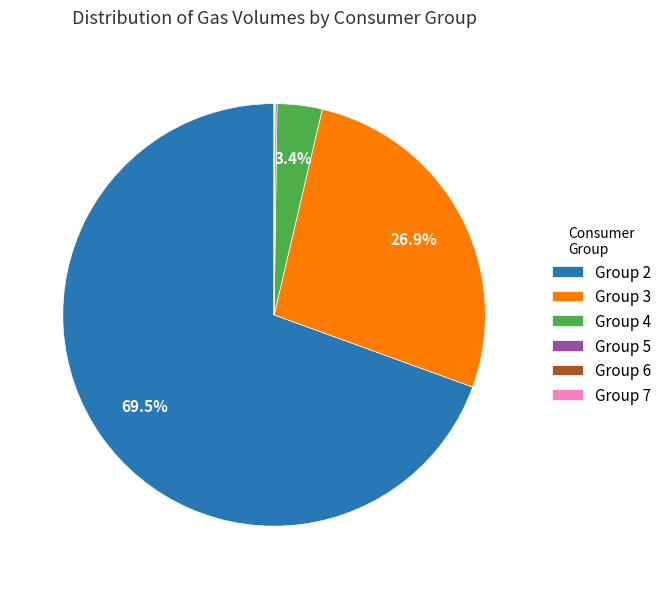

What is the largest slice in the pie chart?

Group 2